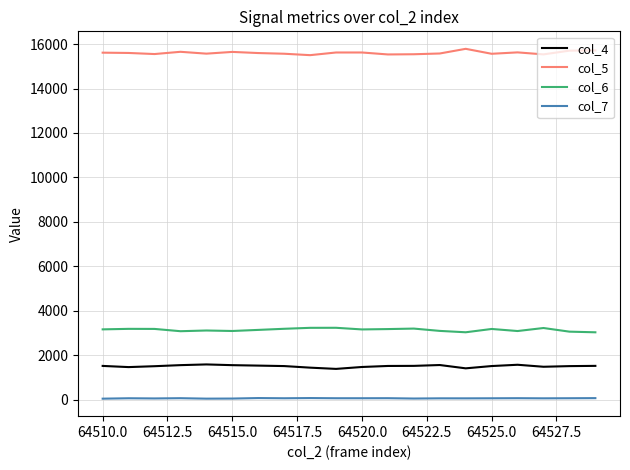

True or false: col_7 and col_5 intersect in this chart.

False